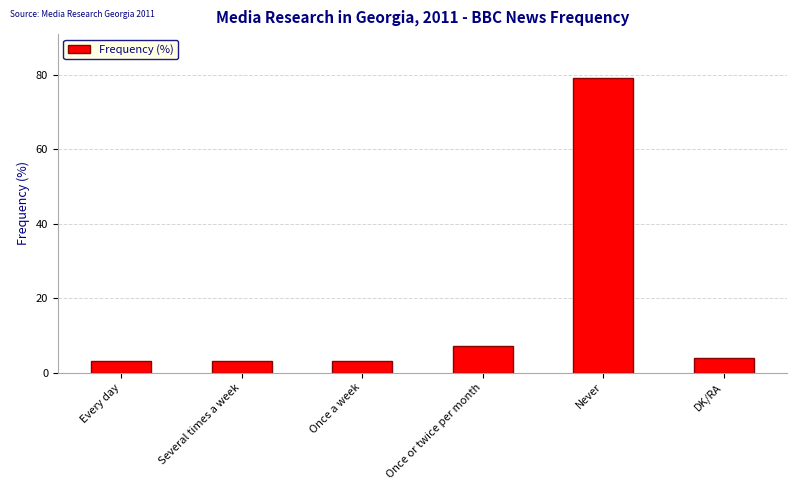

What is the label of the 4th bar from the left?

Once or twice per month